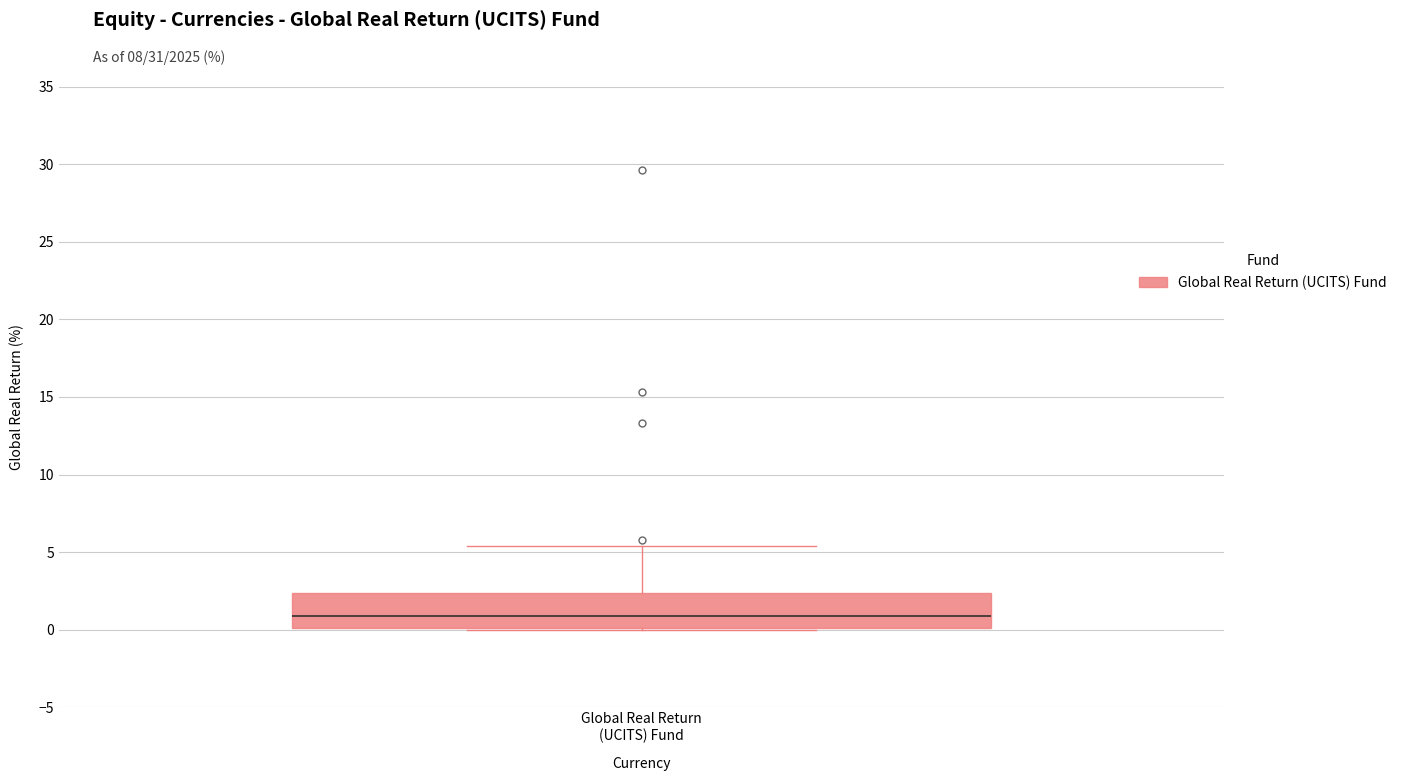

Where is the upper edge of the box for Global Real Return (UCITS) Fund on the y-axis? The values are not printed on the chart, so give them approximately, as read against the axis.

2.5